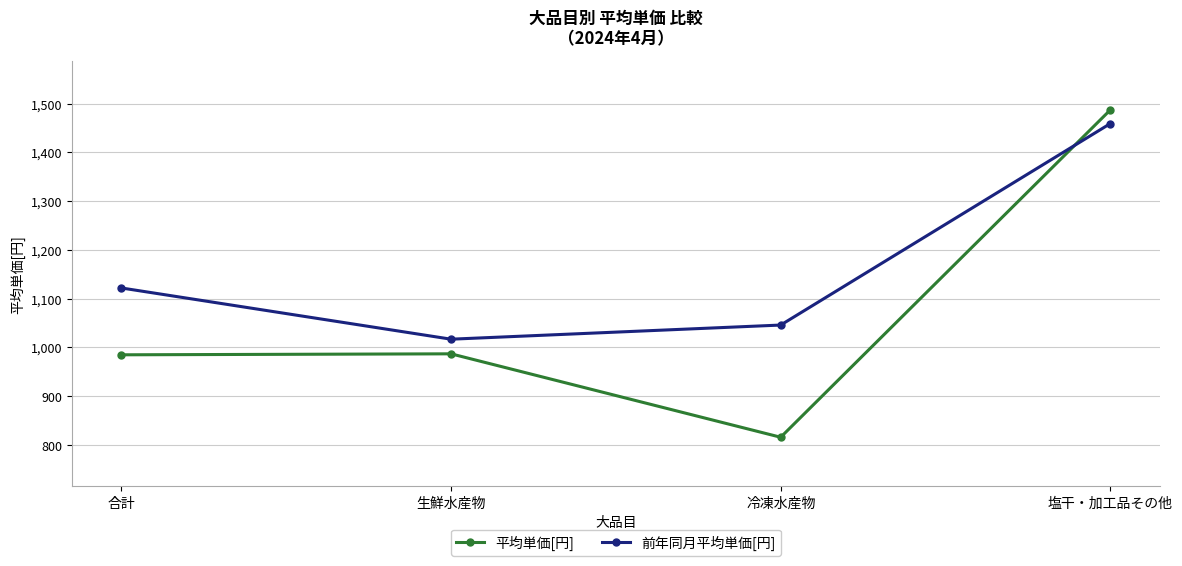

True or false: 平均単価[円] has a value of 1459 at 生鮮水産物.

False